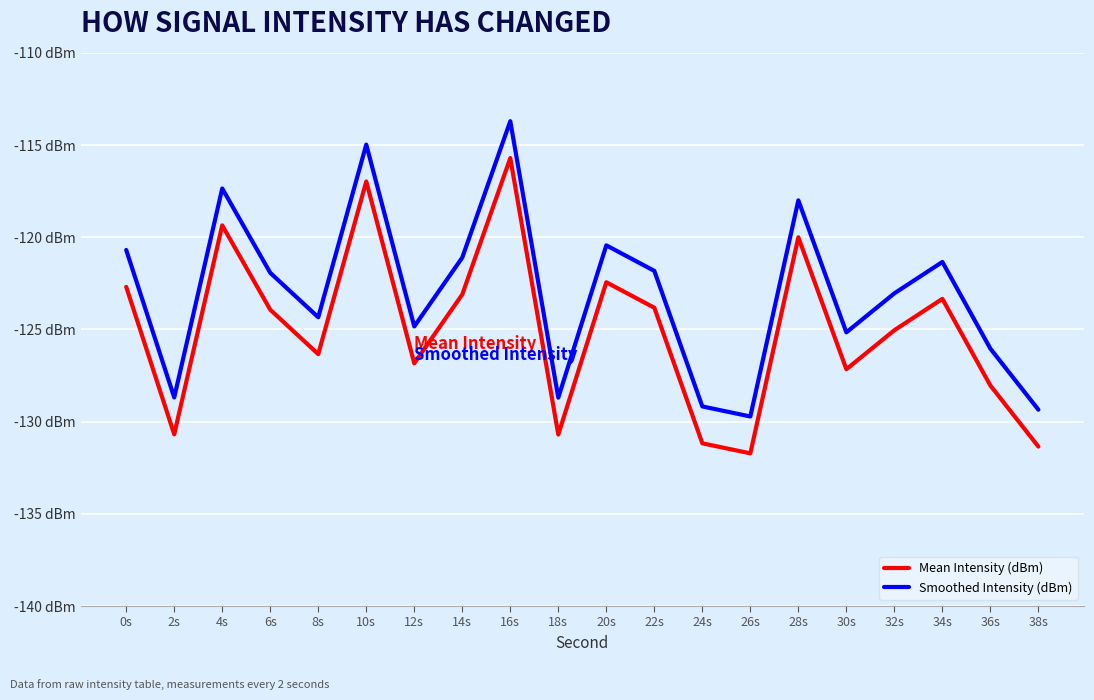

Does the chart display data point markers on the line(s)?

No